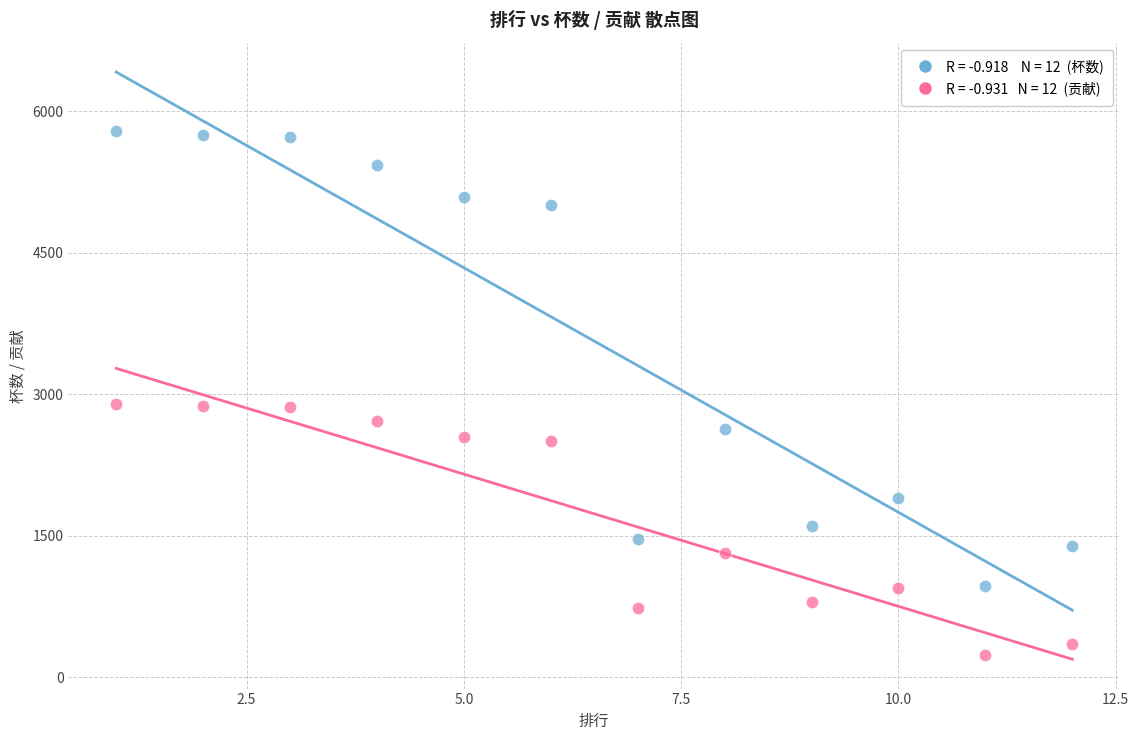

Across all data points, what is the range of Y values (max minus min)?

5552